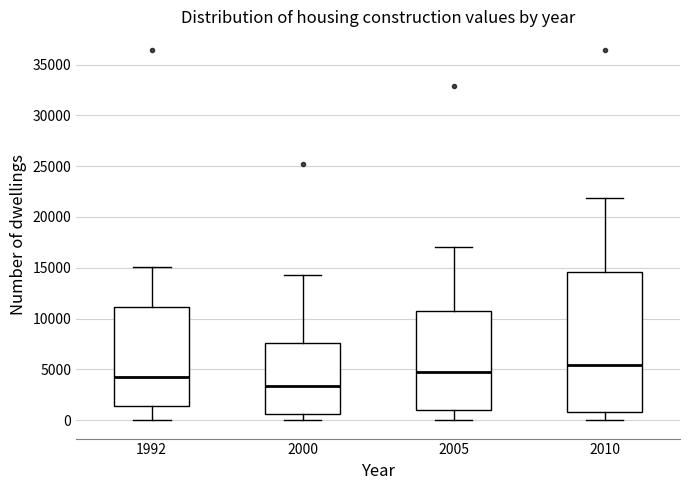

Which box has the highest median line?

2010